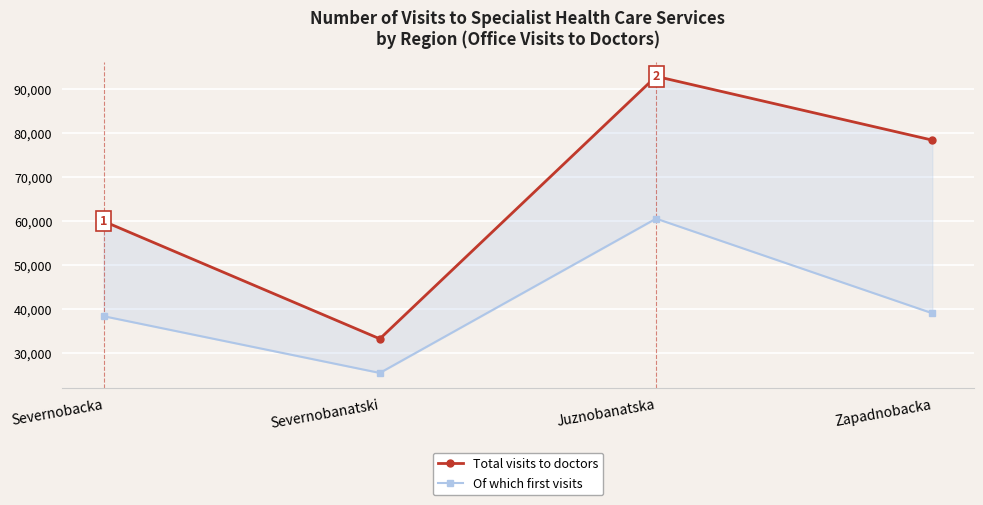

Between Severnobanatski and Zapadnobacka, which series saw the biggest shift?

Total visits to doctors